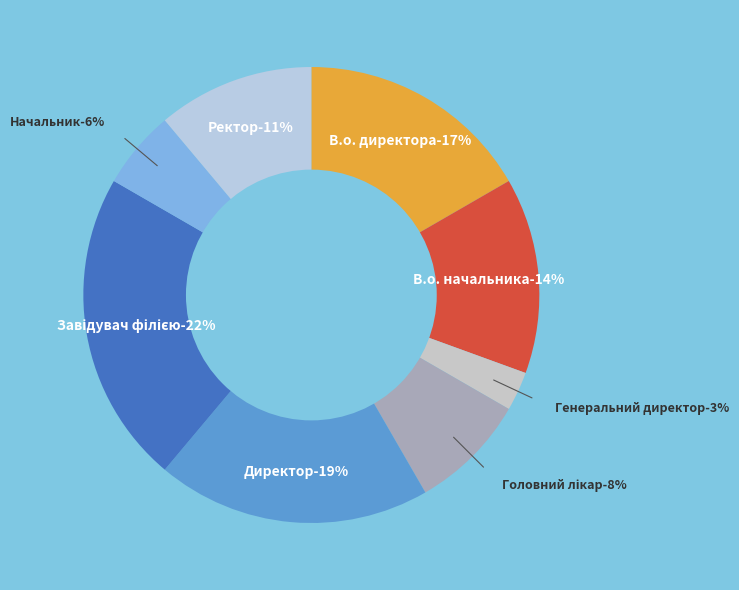

What percentage is the Головний лікар slice, to the nearest percent?

8%